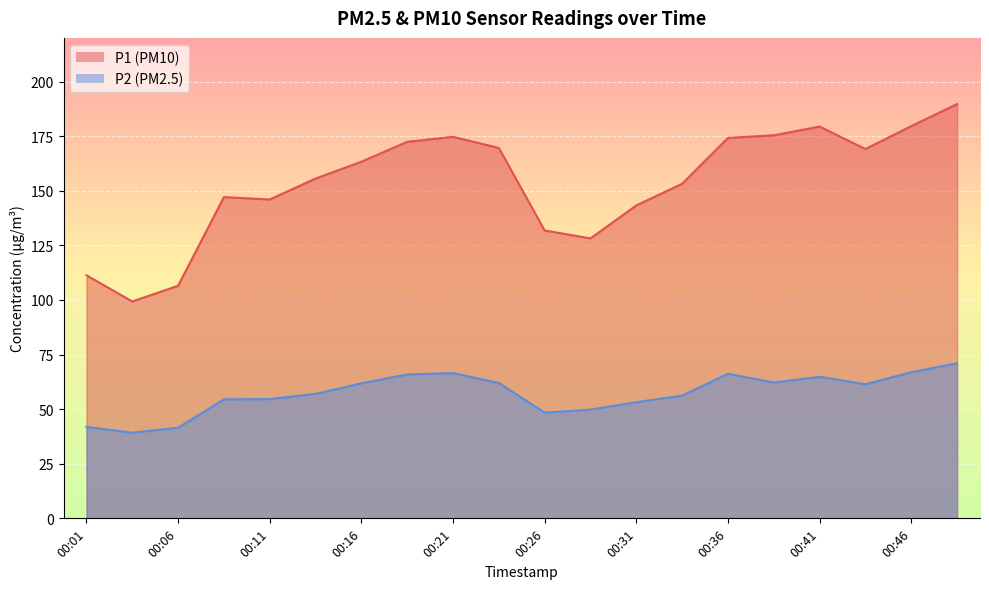

What is the difference between the maximum and minimum values in the P1 series?

90.4